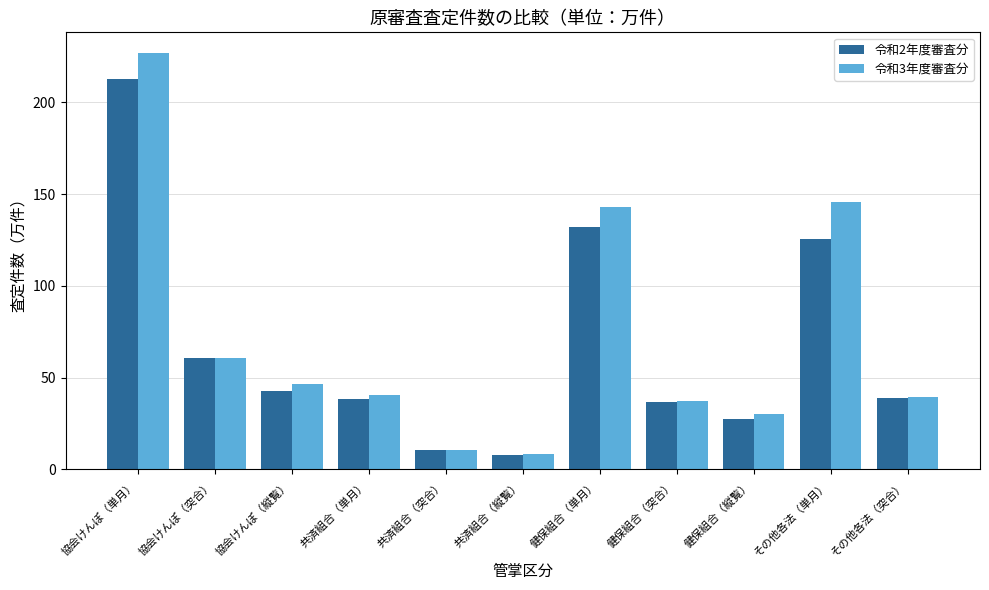

Which category has the lowest value in the 令和3年度審査分 series?

共済組合（縦覧）